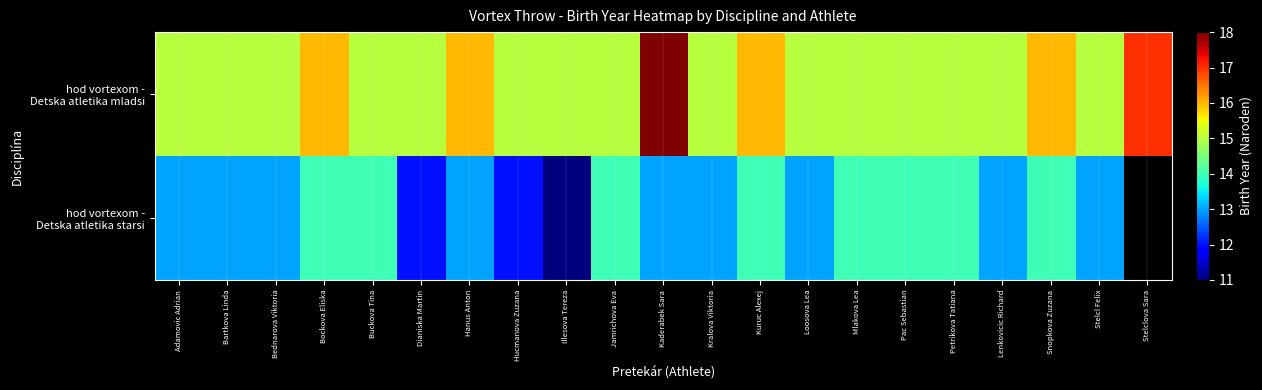

What is the difference between the second highest and second lowest values in the hod vortexom - Detska atletika starsi series?

2.0